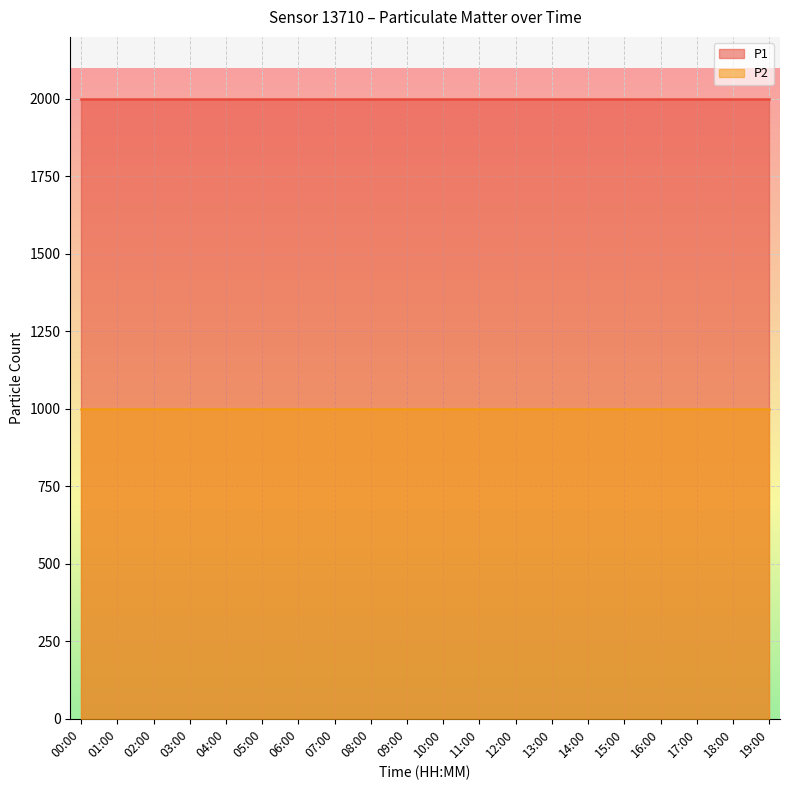

List the series in order of their overall mean, lowest first.

P2, P1